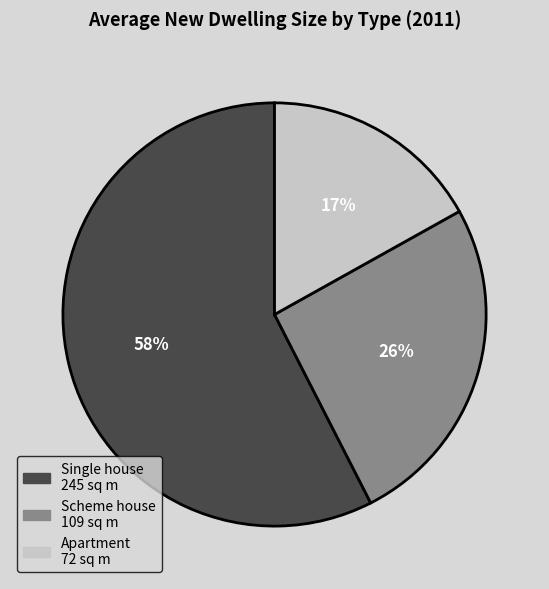

What is the ratio of the value at Scheme house to the value at Apartment?

1.5